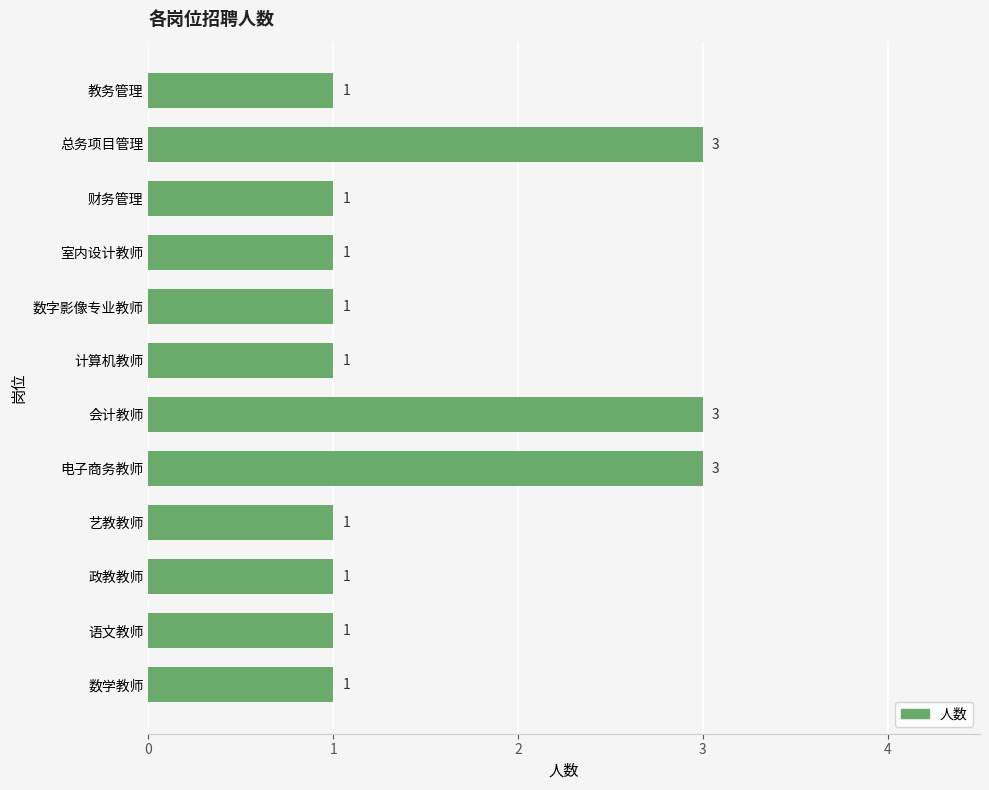

How many values are between 1 and 3?

12